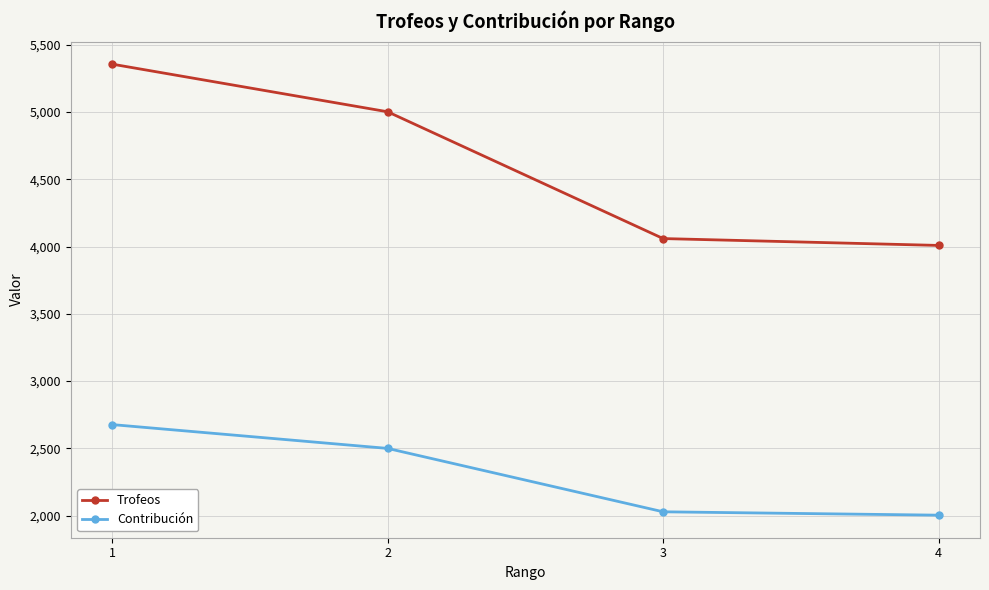

What value does the Trofeos series have at 2, to the nearest 10?

5000